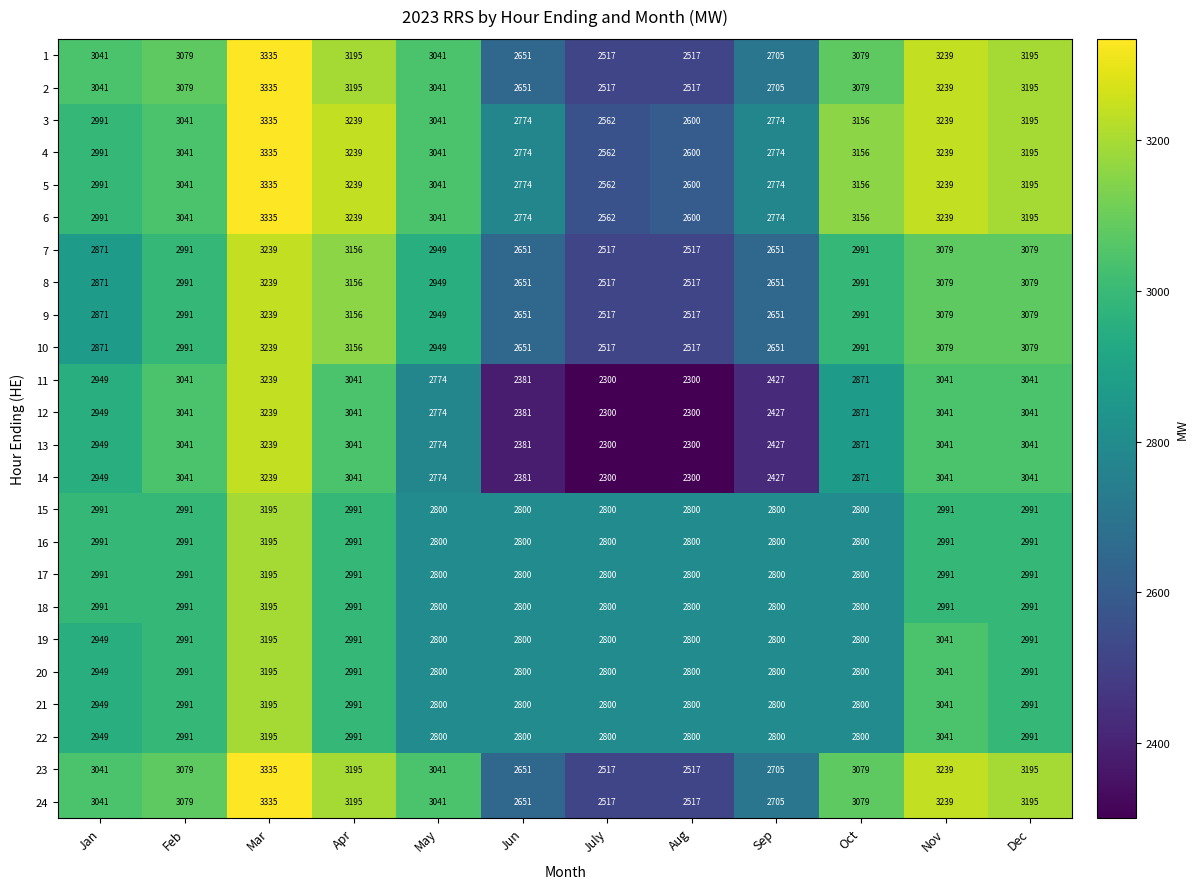

What is the approximate value of 4 at Nov?

3239